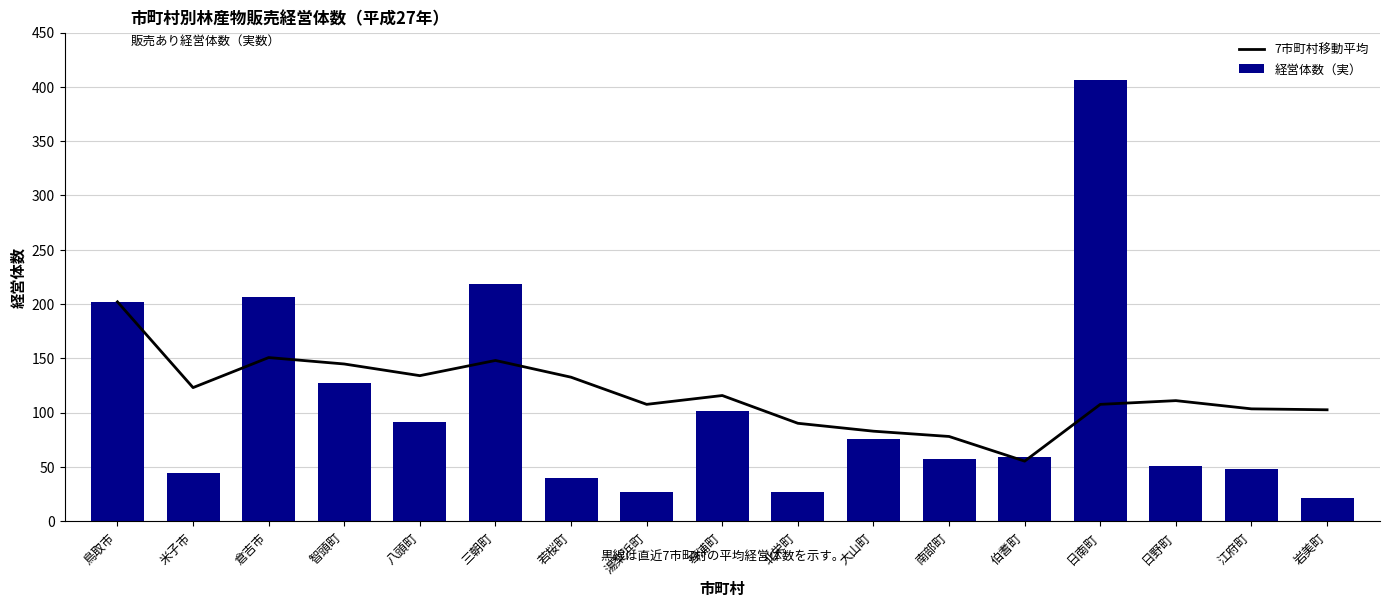

What is the value of the 7市町村移動平均 bar at the 11th from the left?

82.9